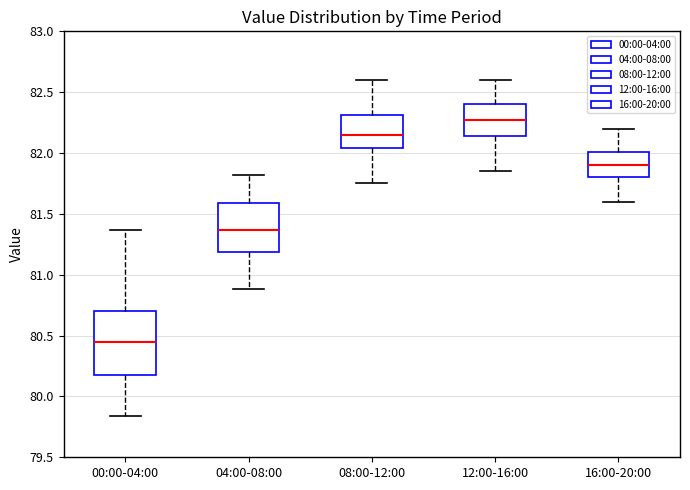

Where does the lower whisker of the box for 16:00-20:00 end on the y-axis? The values are not printed on the chart, so give them approximately, as read against the axis.

81.60